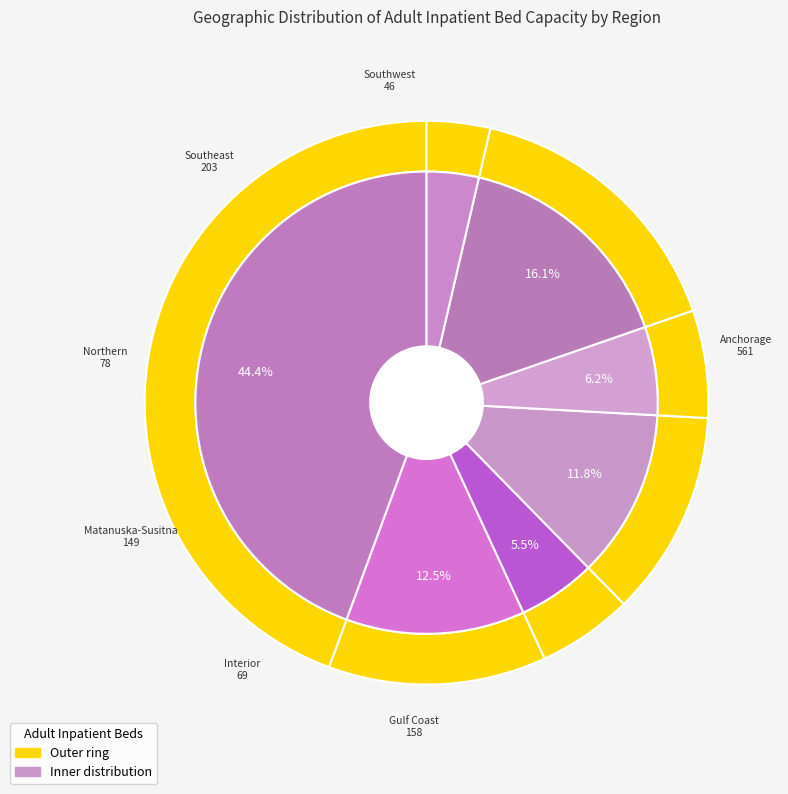

Which slice is the largest?

Anchorage